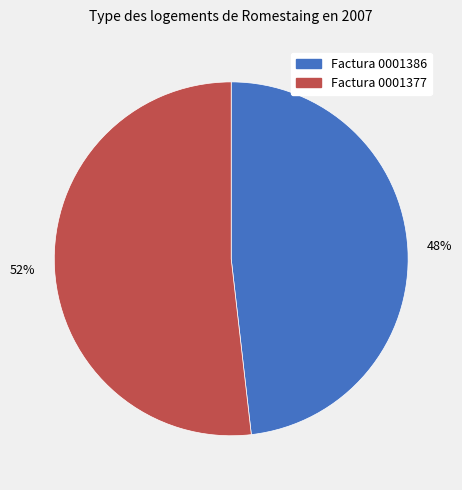

Is there a majority slice in this chart?

Yes